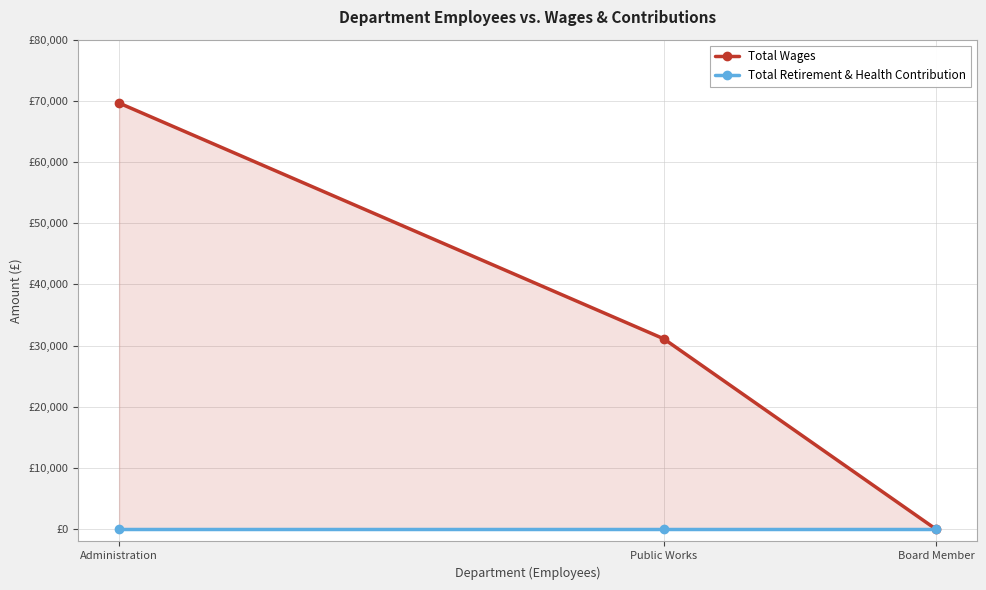

Reading left to right, list all the values displayed in this chart.

Total Wages: Administration=69637	Public Works=31121	Board Member=0
Total Retirement & Health Contribution: Administration=0	Public Works=0	Board Member=0